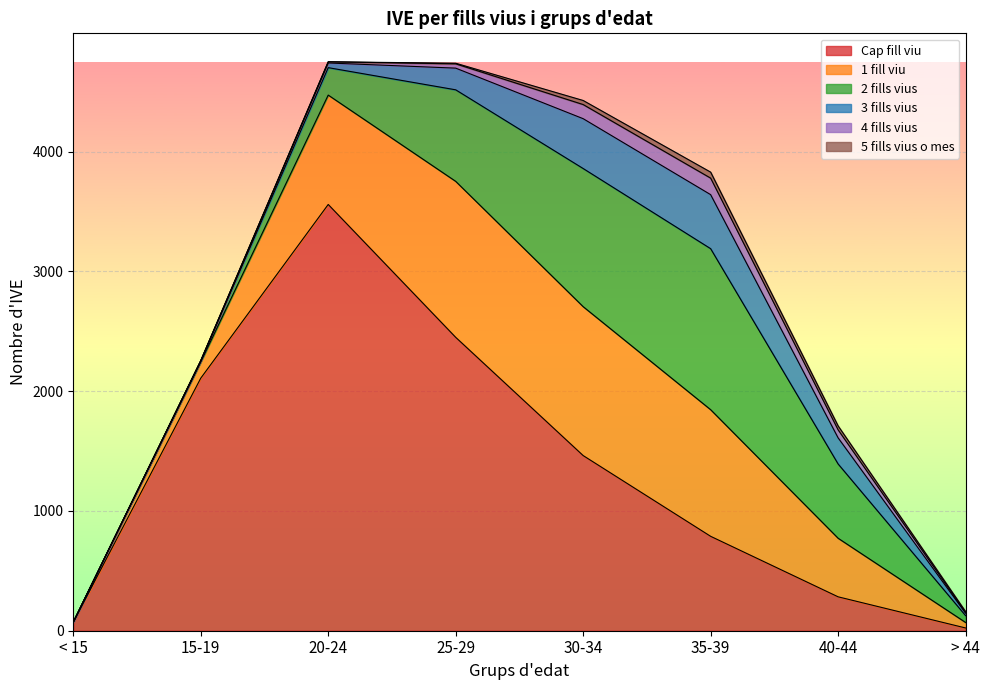

Is it true that 2 fills vius equals 620 at 40-44?

True